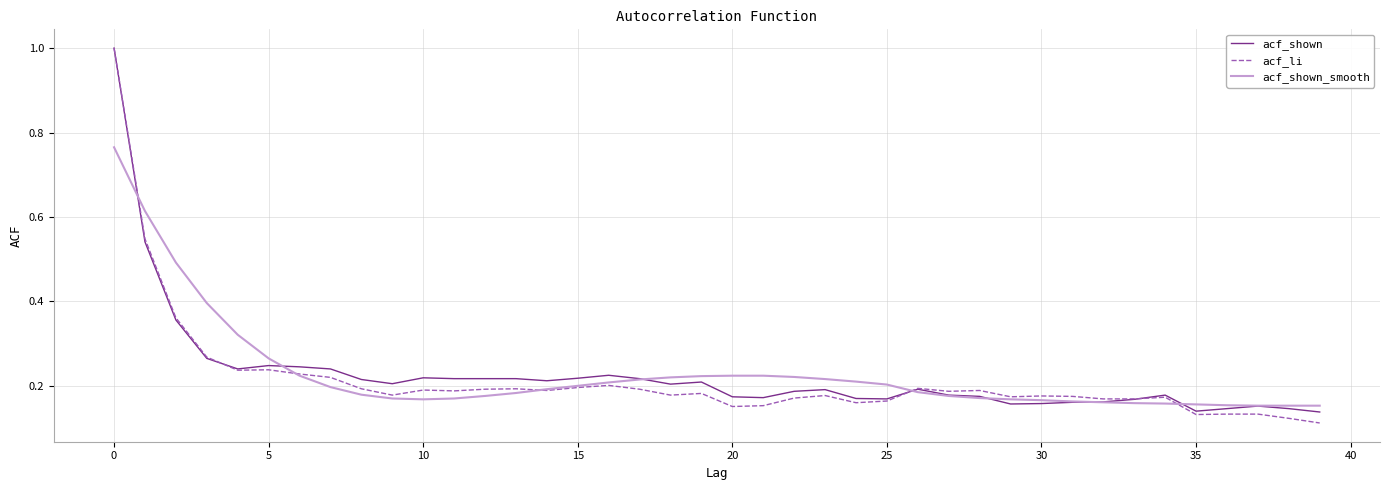

After their last crossing, which series has the higher values: acf_shown_smooth or acf_li?

acf_shown_smooth